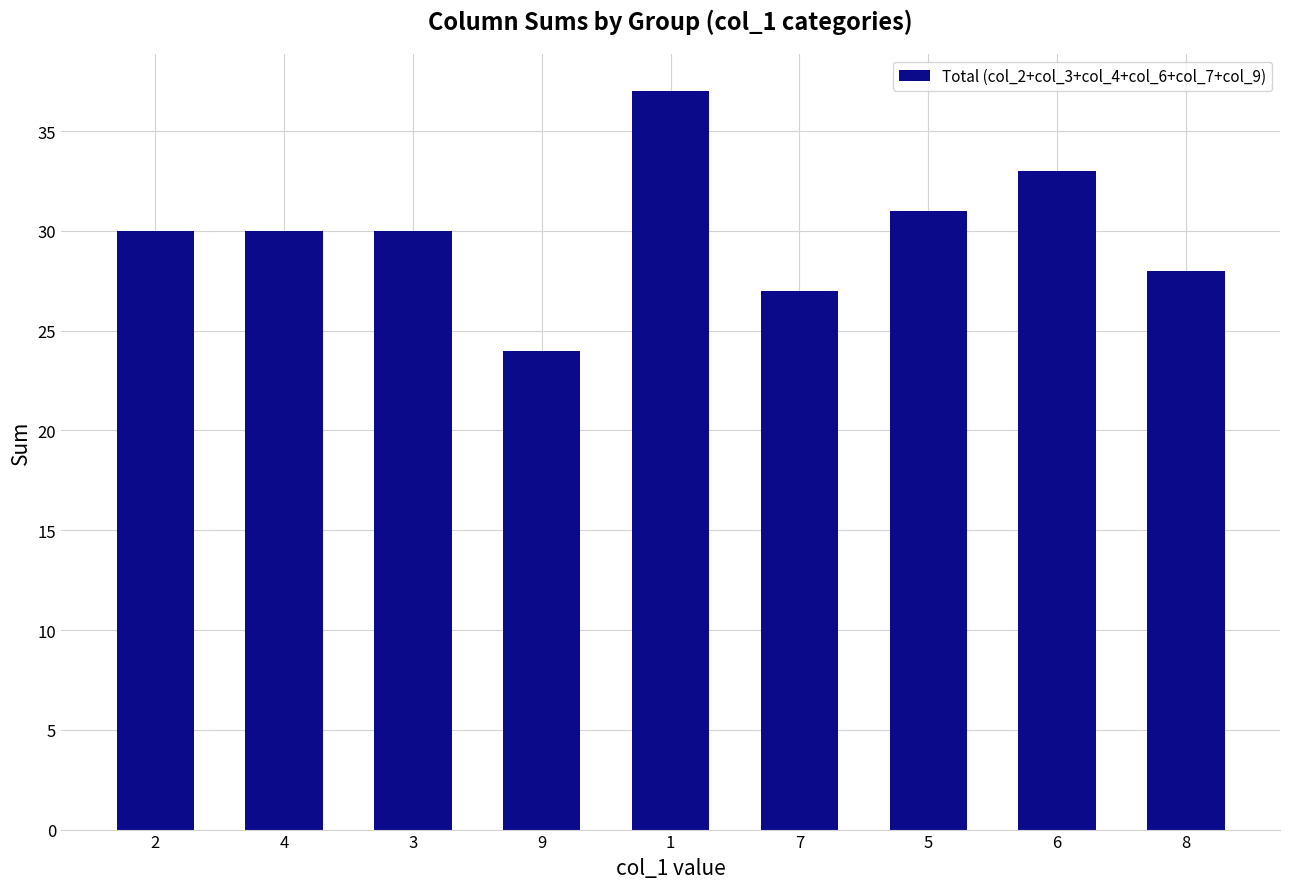

The chart shows a value of 17 at 8. True or false?

False